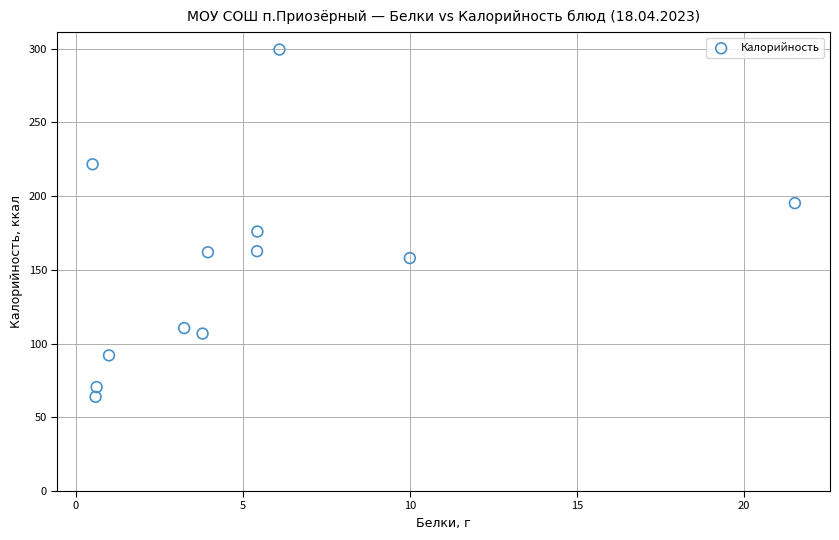

What Y value in the scatter plot is closest to 181?

176.0